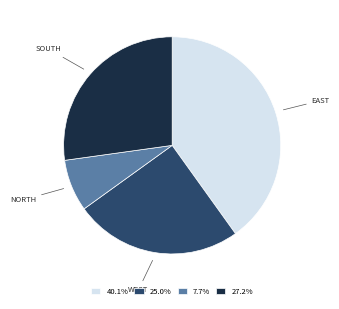

Is the sum of WEST and EAST greater than half?

Yes